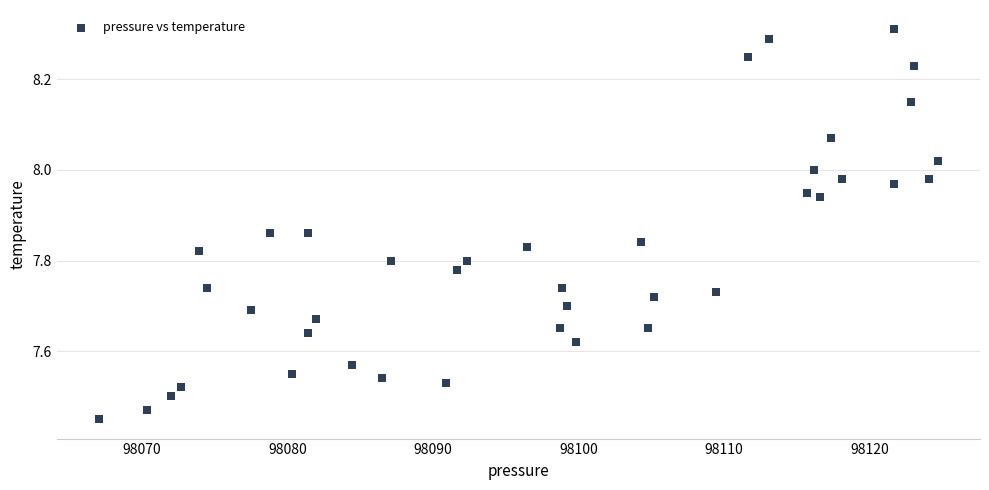

What is the range of Y values (max minus min)?

0.9